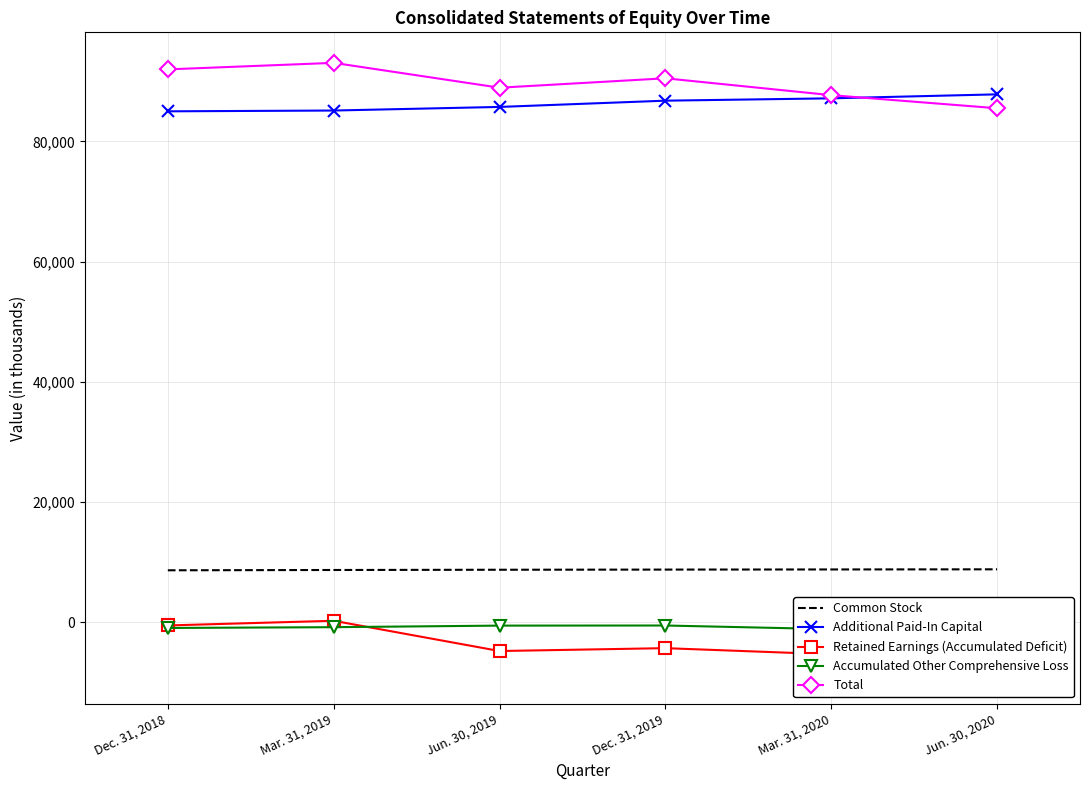

Reading left to right, list all the values displayed in this chart.

Common Stock: 8664	8714	8754	8781	8803	8826
Additional Paid-In Capital: 84999	85131	85729	86770	87160	87822
Retained Earnings (Accumulated Deficit): -509	266	-4764	-4286	-5311	-8443
Accumulated Other Comprehensive Loss: -927	-797	-538	-520	-1123	-634
Total: 91974	93061	88928	90492	87688	85509